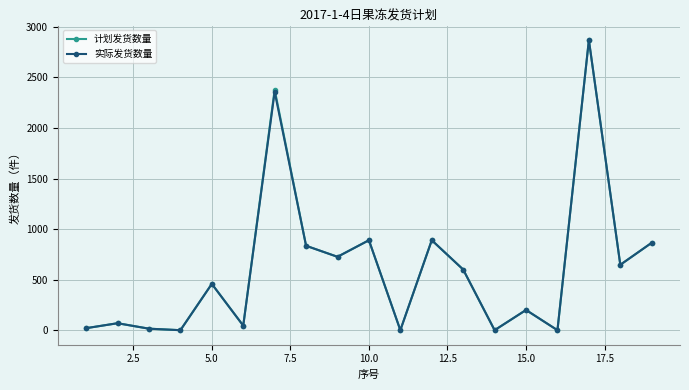

What is the maximum value shown in the chart?

2870